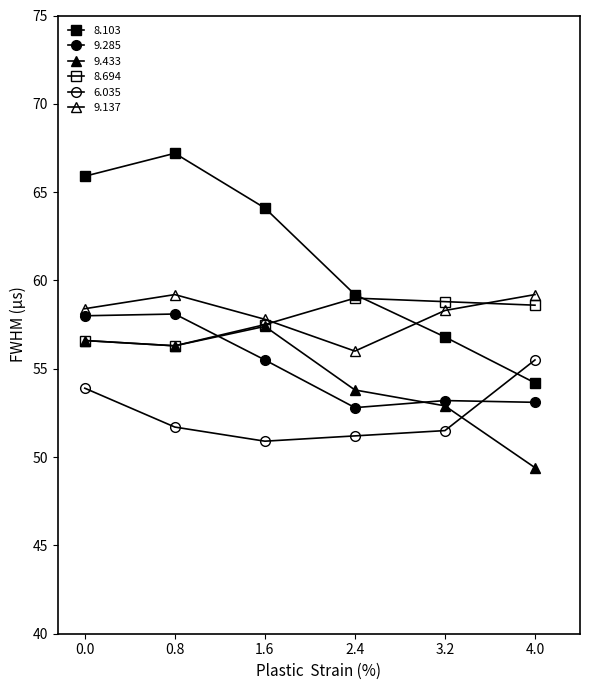

Which series has the widest spread of values?

8.103